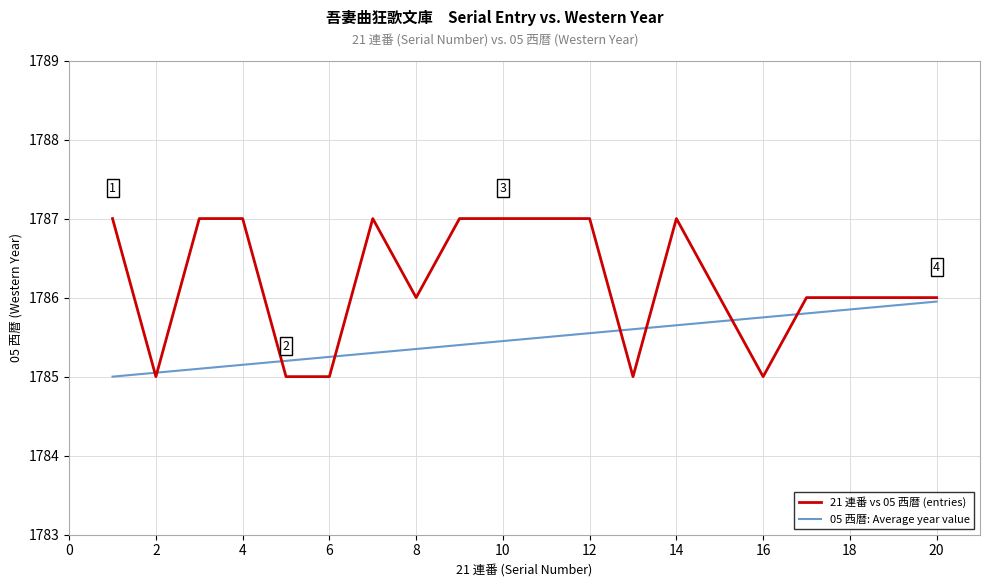

Which series has the widest spread of values?

21 連番 vs 05 西暦 (entries)